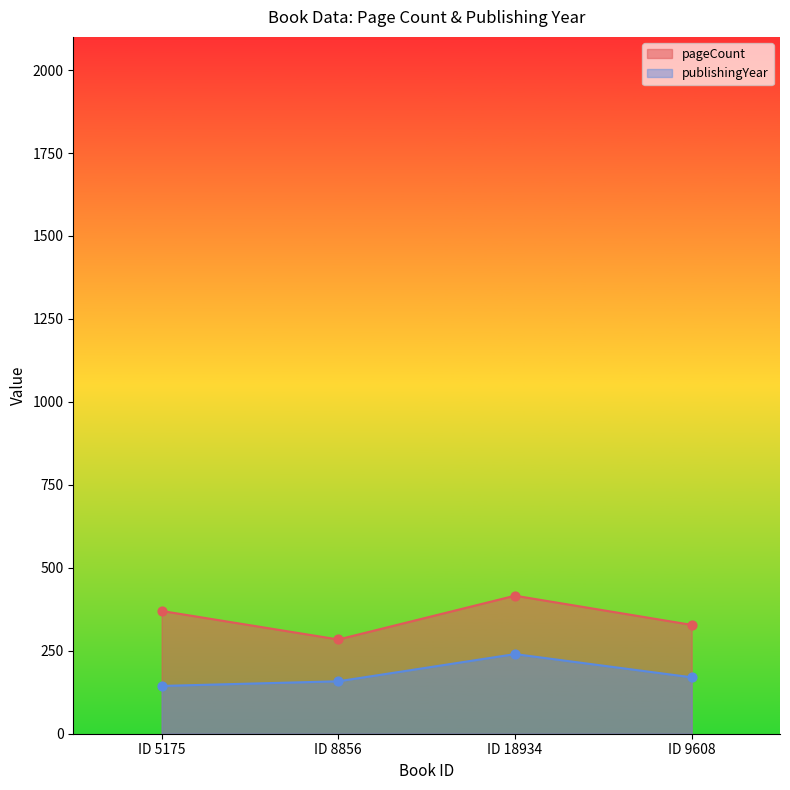

What is the total value across all series at ID 8856?

442